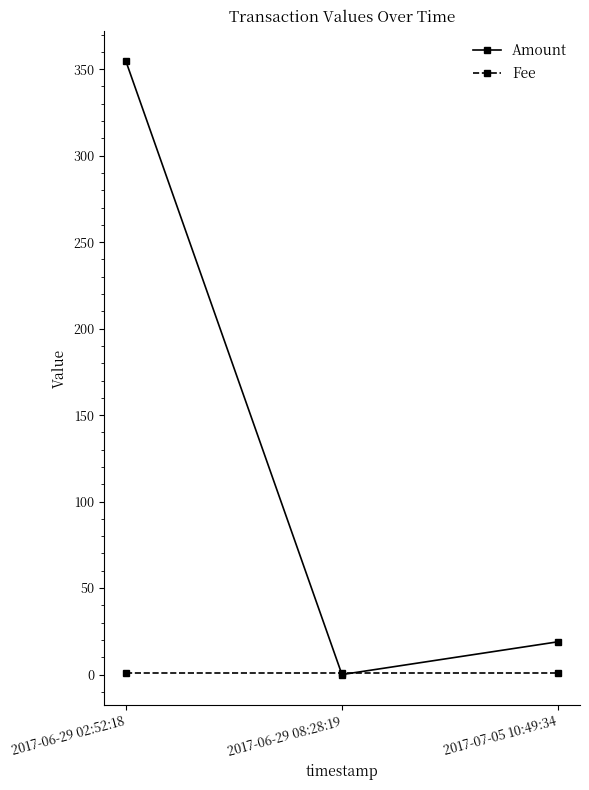

Which category has the lowest value in the Amount series?

2017-06-29 08:28:19